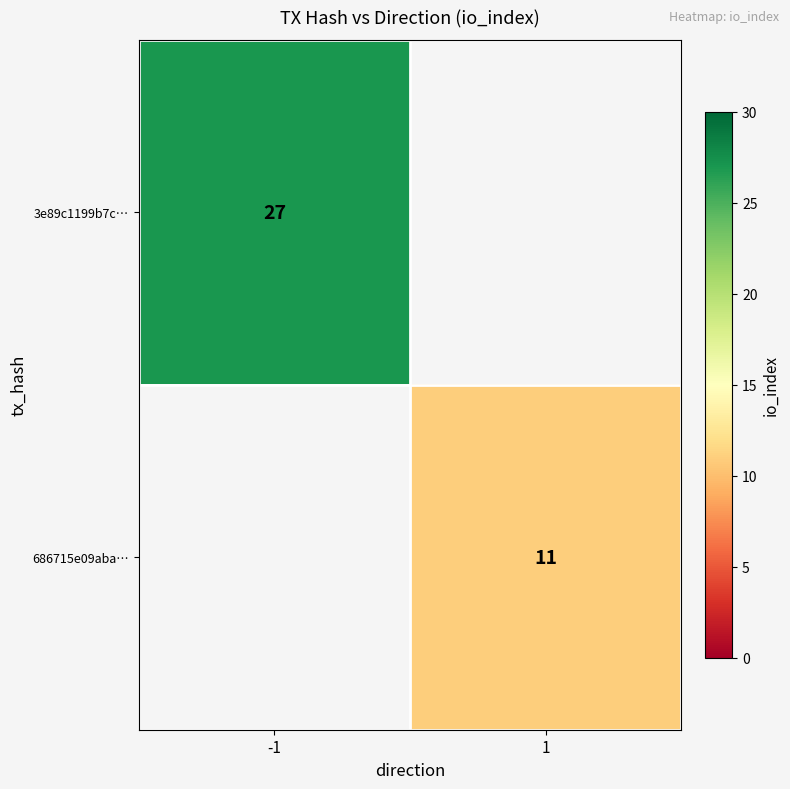

Is it true that 3e89c1199b7c… equals 27 at -1?

True